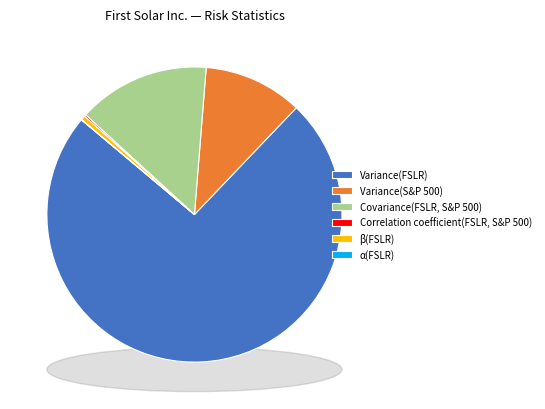

How many slices are in this pie chart?

6